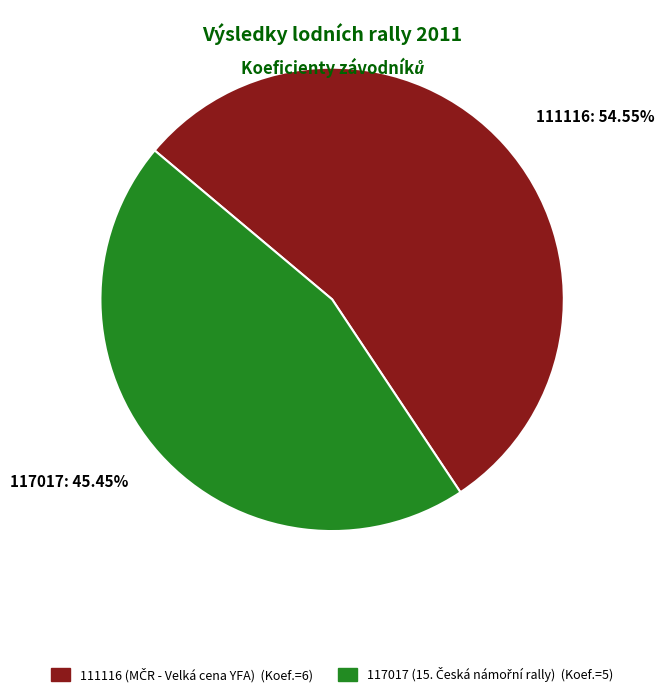

Approximately how many times larger is the value at 111116: 54.55% compared to 117017: 45.45%?

1.2